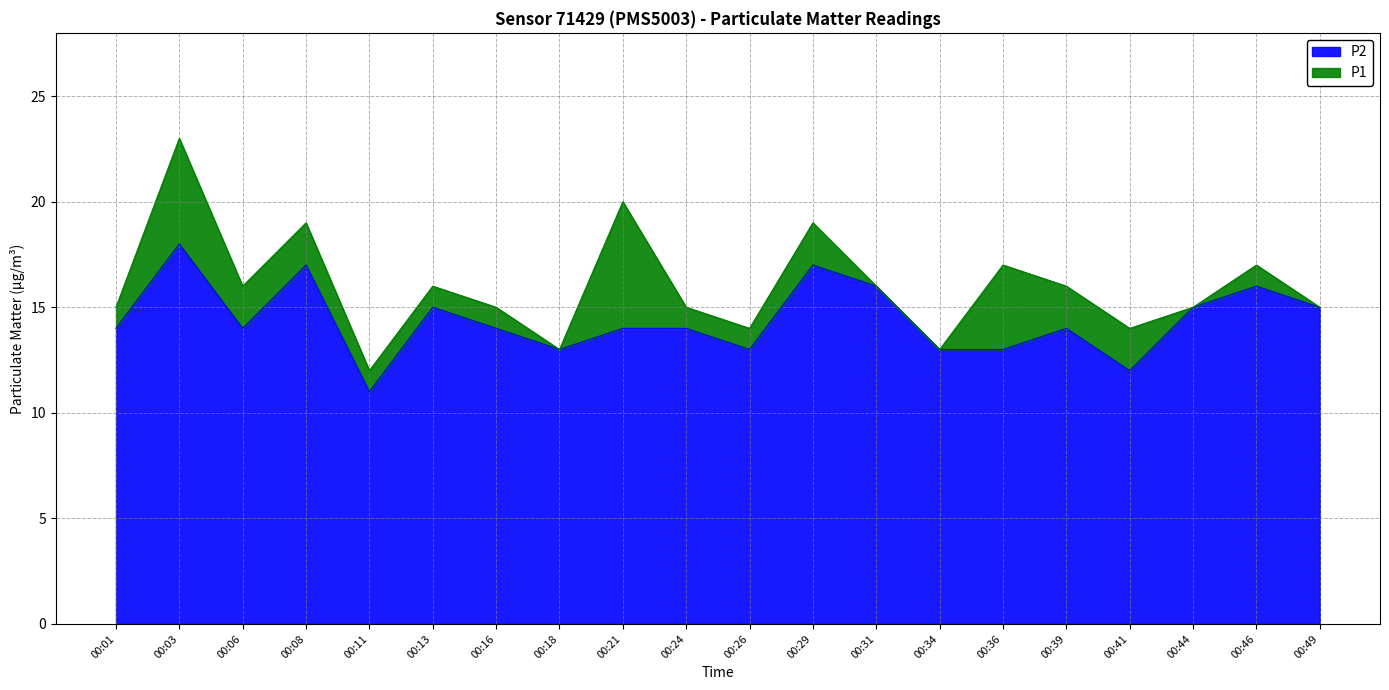

Rank the categories by P1 value from highest to lowest.

00:03, 00:21, 00:08, 00:29, 00:36, 00:46, 00:06, 00:13, 00:31, 00:39, 00:01, 00:16, 00:24, 00:44, 00:49, 00:26, 00:41, 00:18, 00:34, 00:11